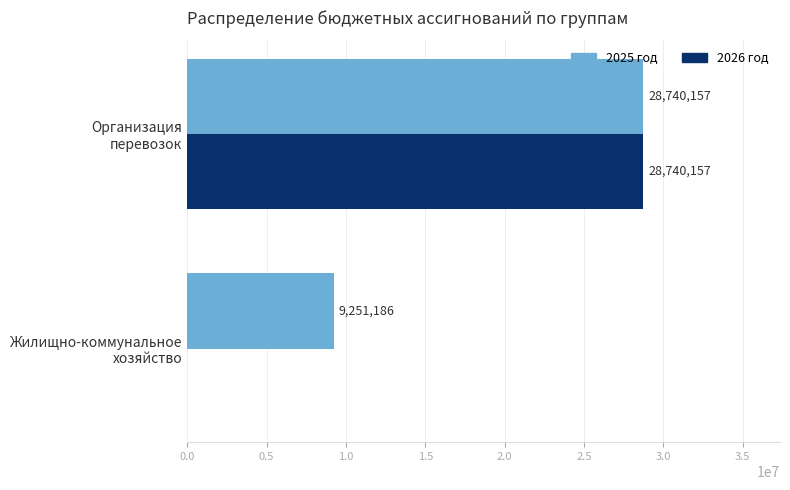

Which series has the largest total across all categories?

2025 год